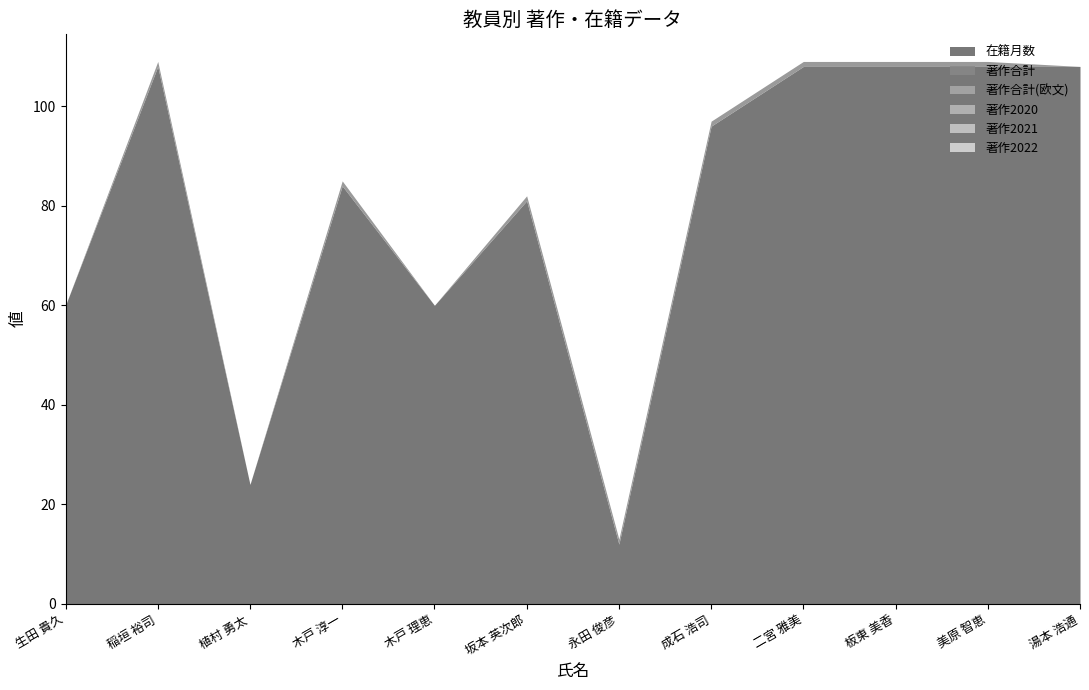

What is the difference between the highest and lowest values at 木戸 理恵?

60